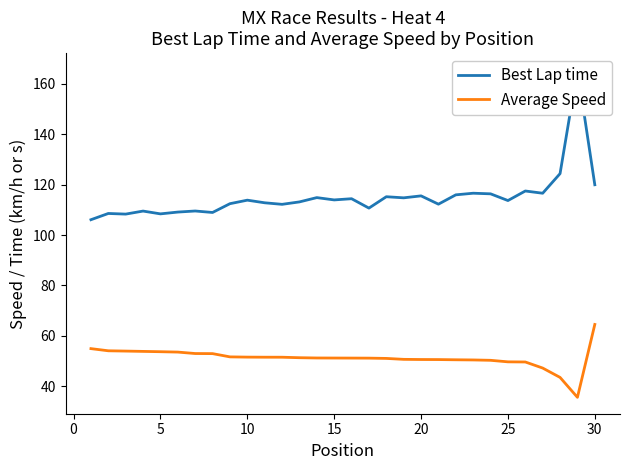

What is the highest value of the Average Speed series?

64.5